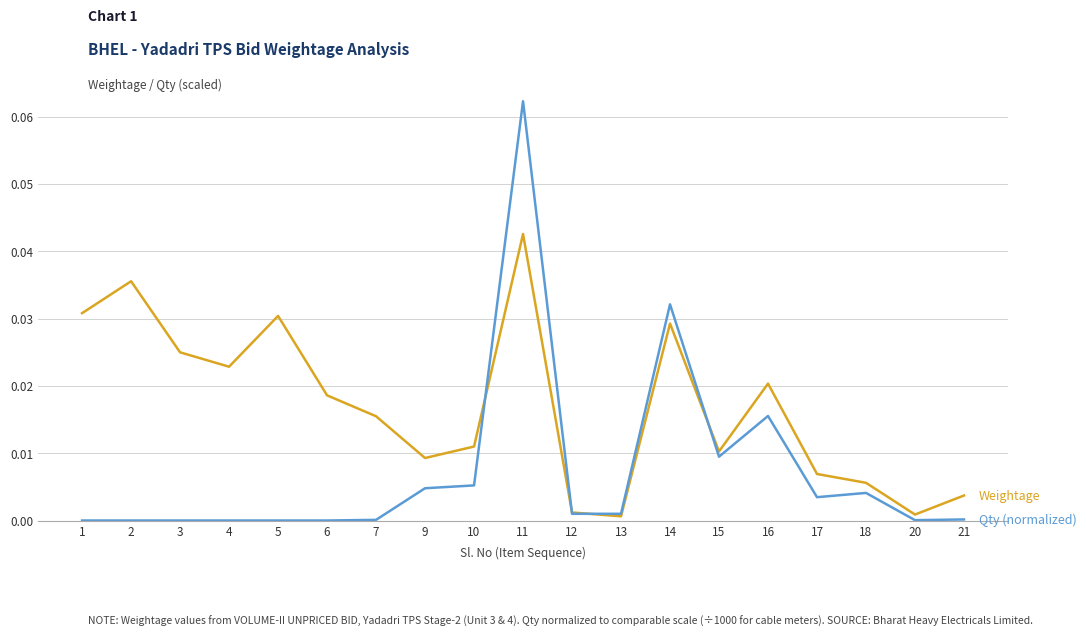

At which category is the sum across all series the highest?

11